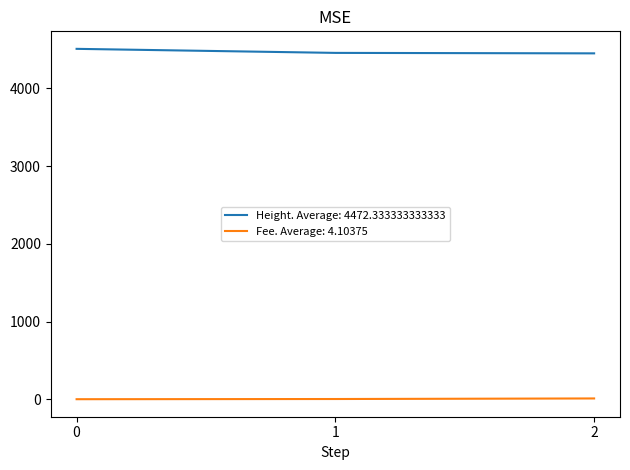

What is the greatest value displayed?

4509.0